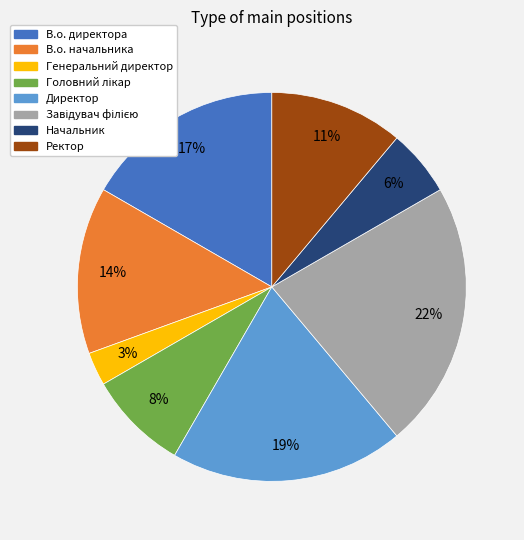

The В.о. начальника slice represents 23% of the pie. True or false?

False